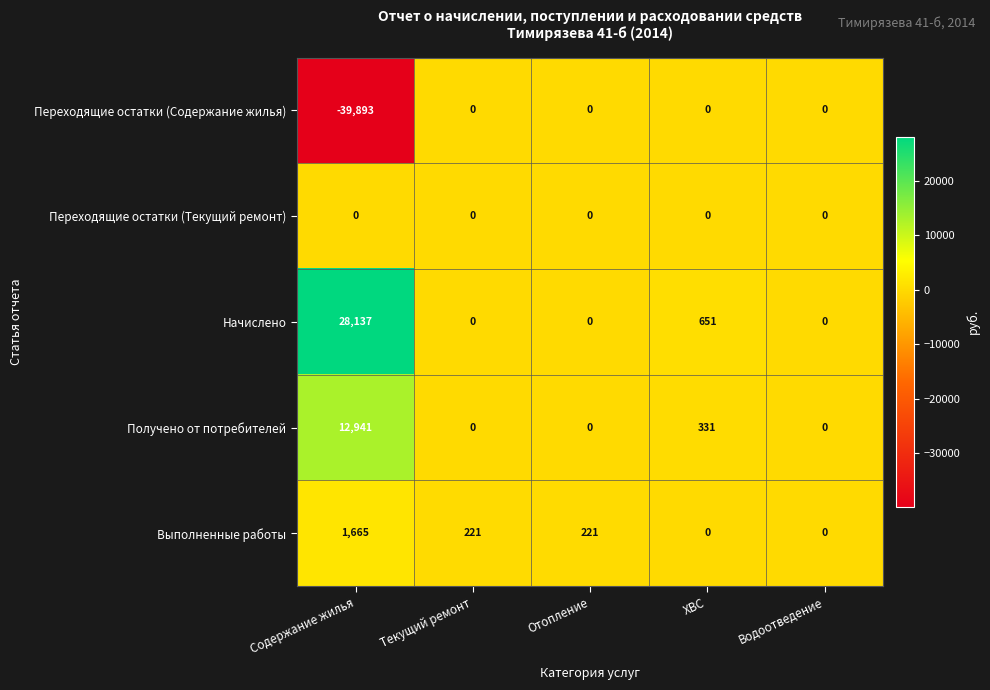

The Выполненные работы series shows 381 at Текущий ремонт. True or false?

False